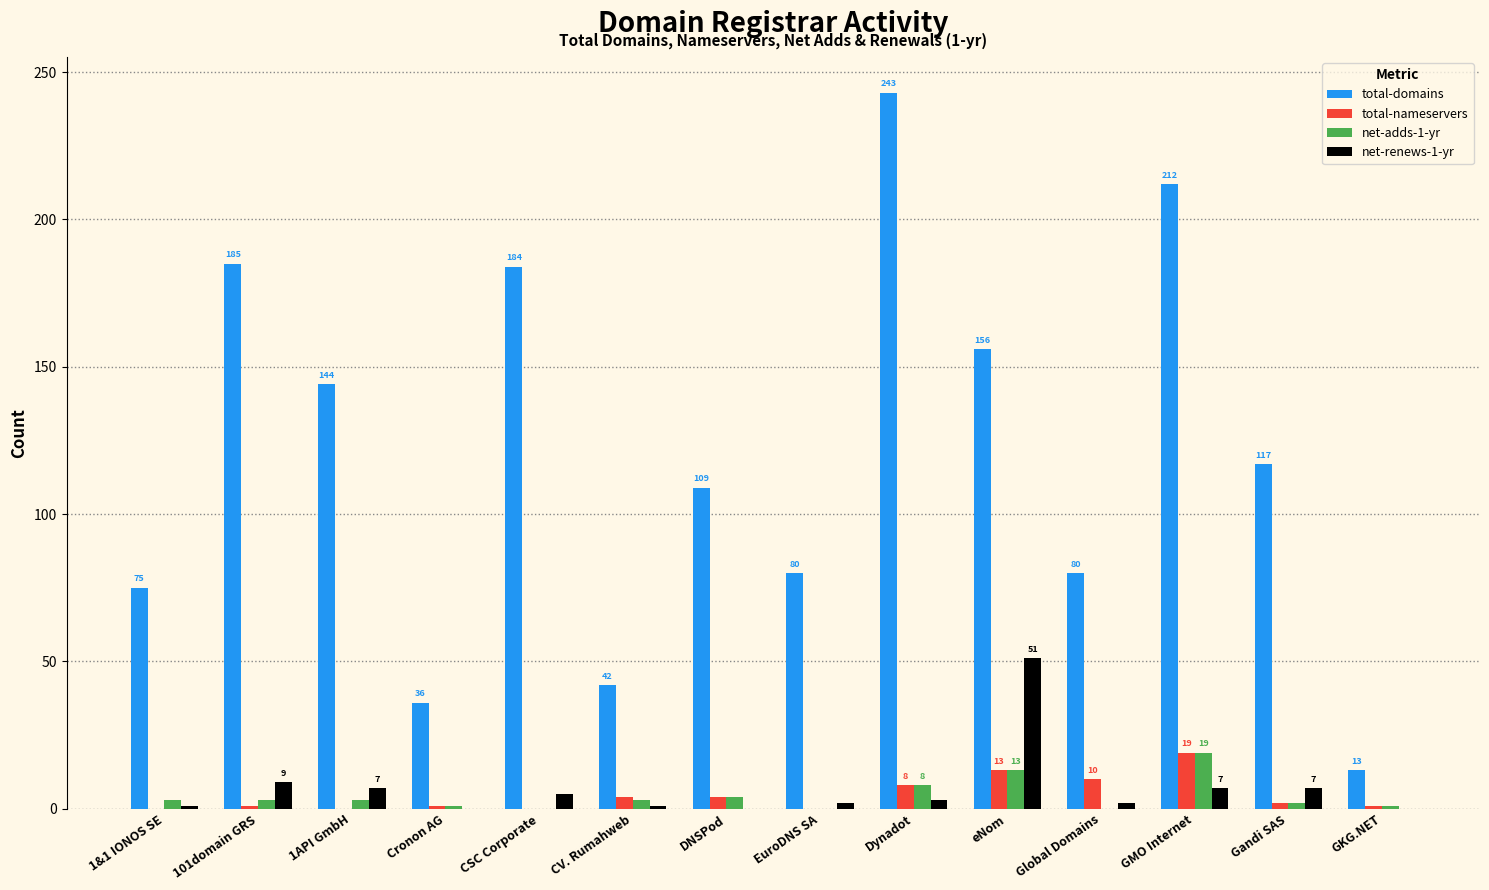

At which label does total-domains first exceed 117?

101domain GRS